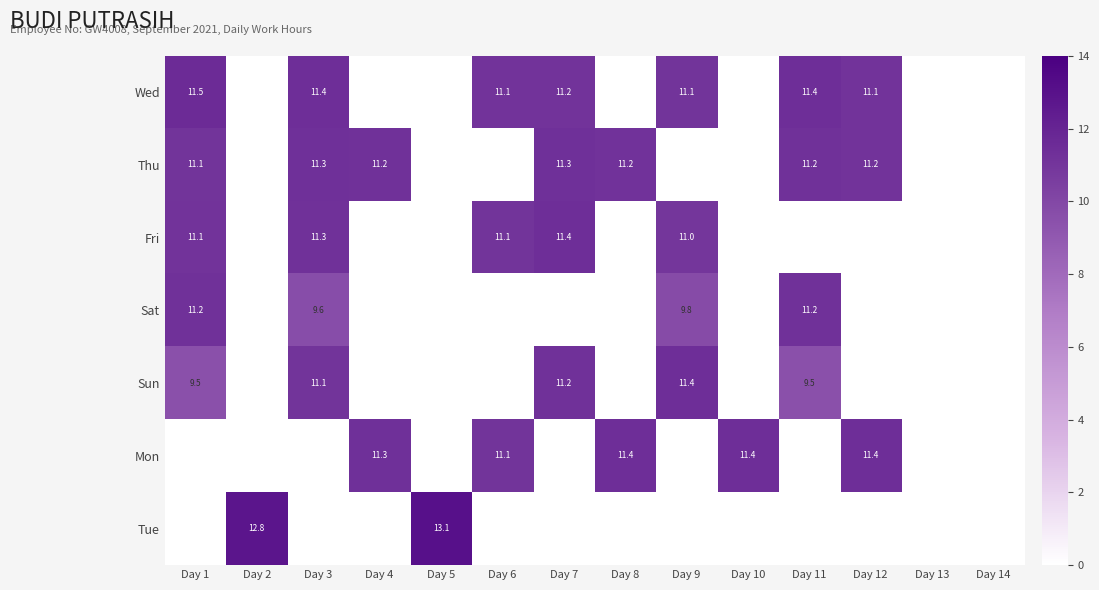

What is the sum of all Sun values?

52.7